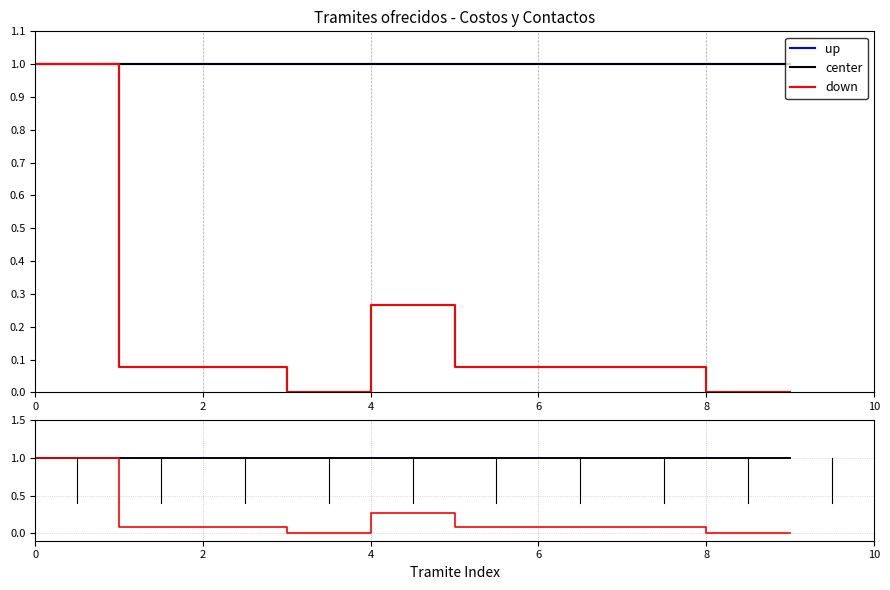

The value of down at 7 is 0.0. True or false?

False